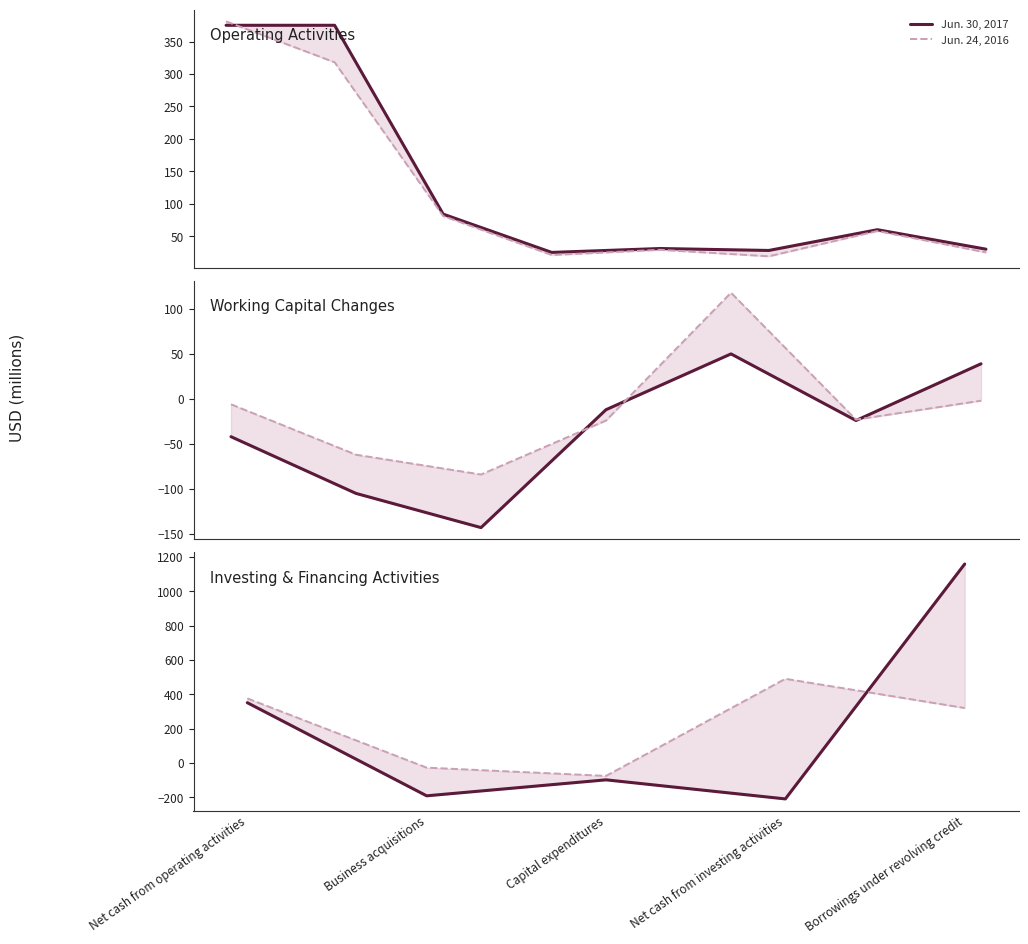

What is the sum of the Jun. 24, 2016 values at Net cash from operating activities and Capital expenditures?

301